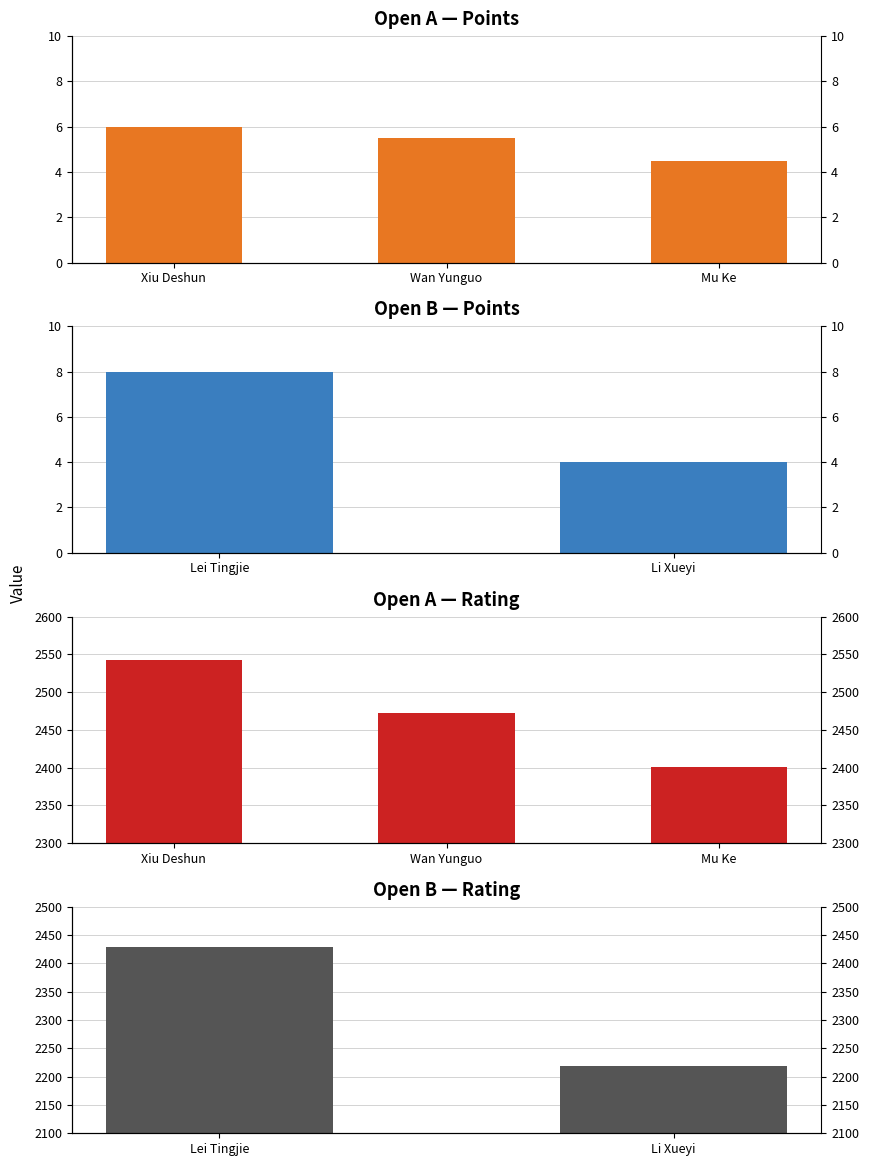

What is the sum of the values at Xiu Deshun and Mu Ke?

10.5